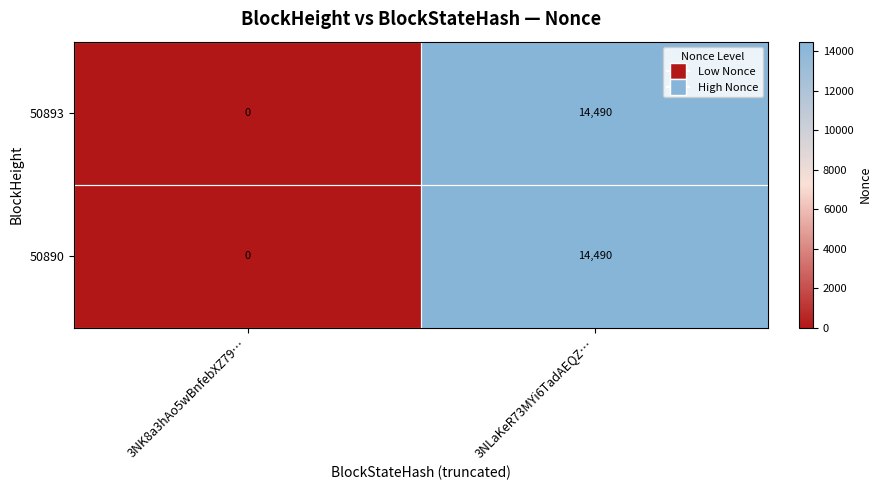

List the labels in order of 50890 value, smallest first.

3NK8a3hAo5wBnfebXZ79…, 3NLaKeR73MYi6TadAEQZ…